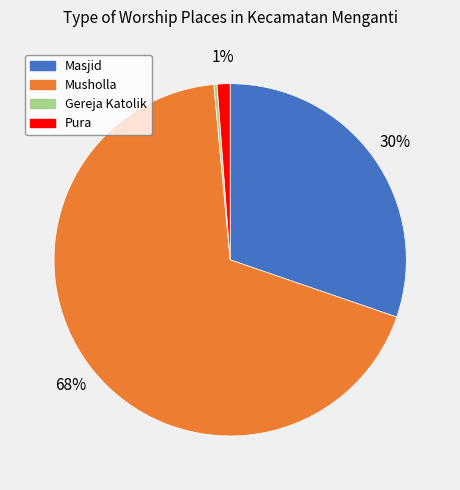

To the nearest percent, what is the combined percentage of Musholla and Gereja Katolik?

69%